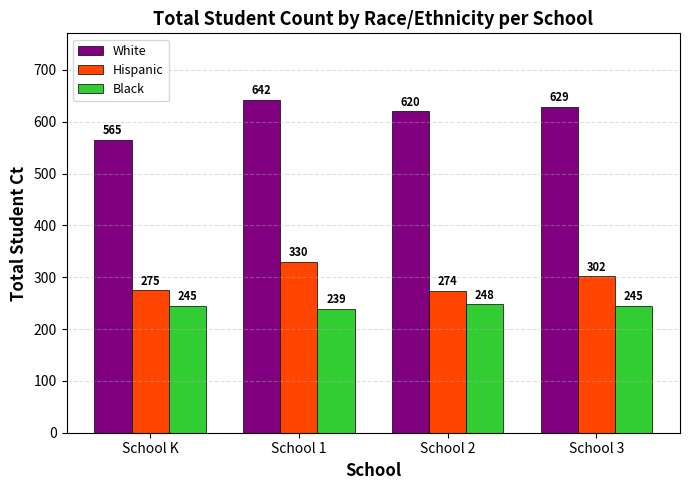

What is the maximum value for Black?

248